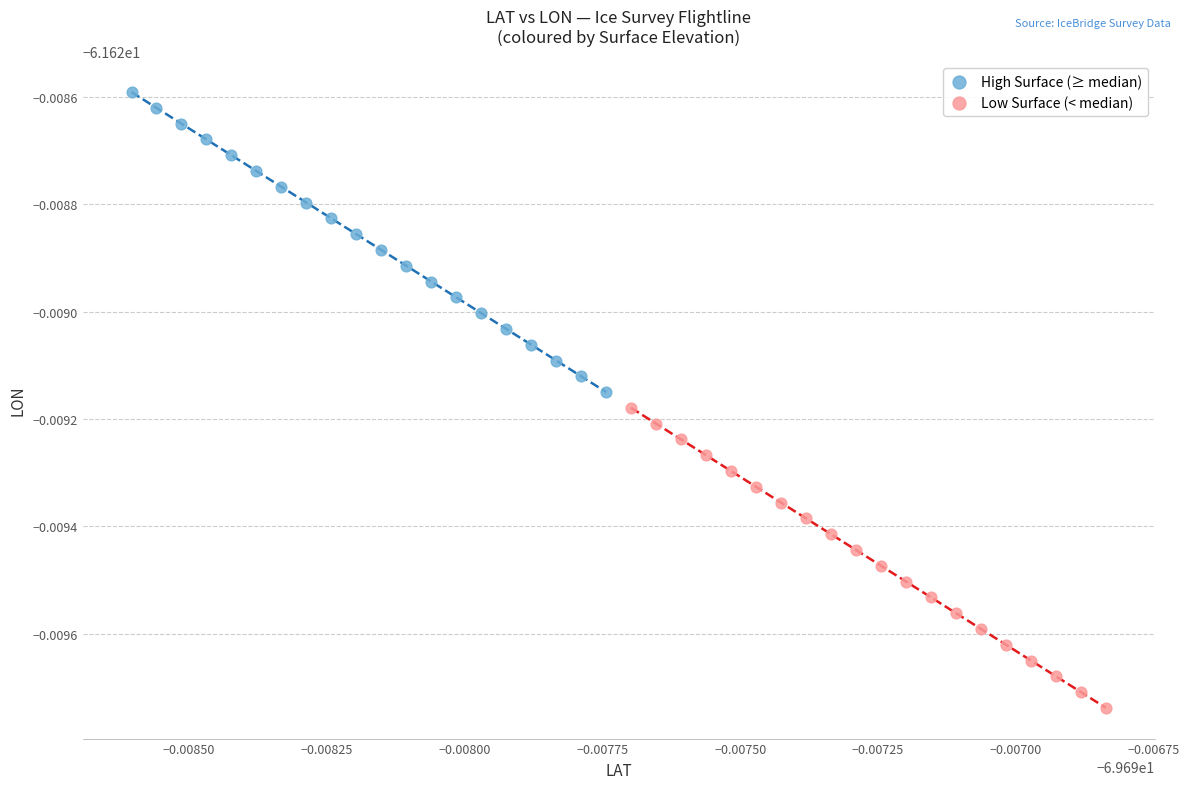

Which series reaches the minimum Y coordinate?

Low Surface (< median)